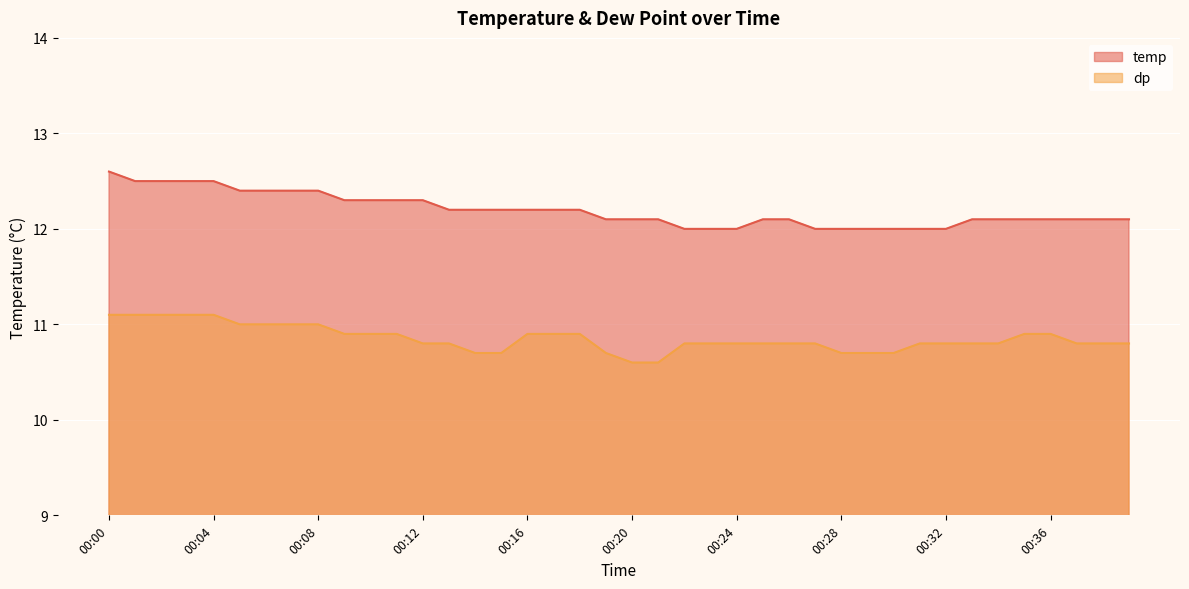

How many distinct data groups are displayed?

2